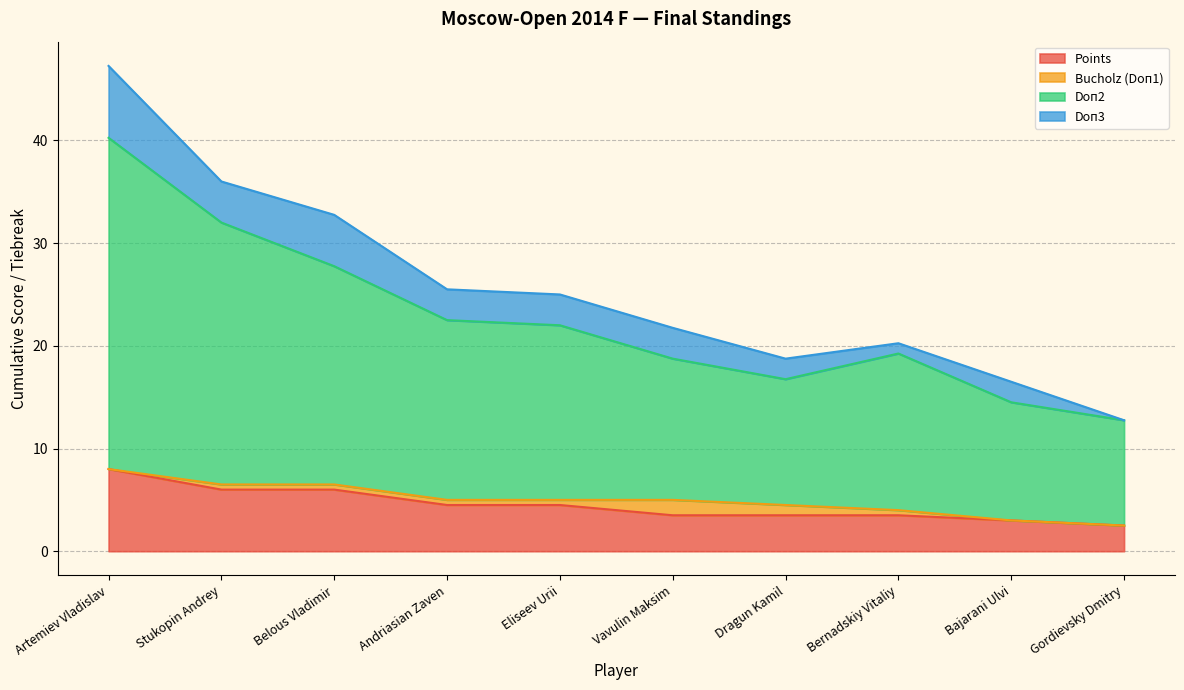

Which series has the widest spread of values?

Doп2